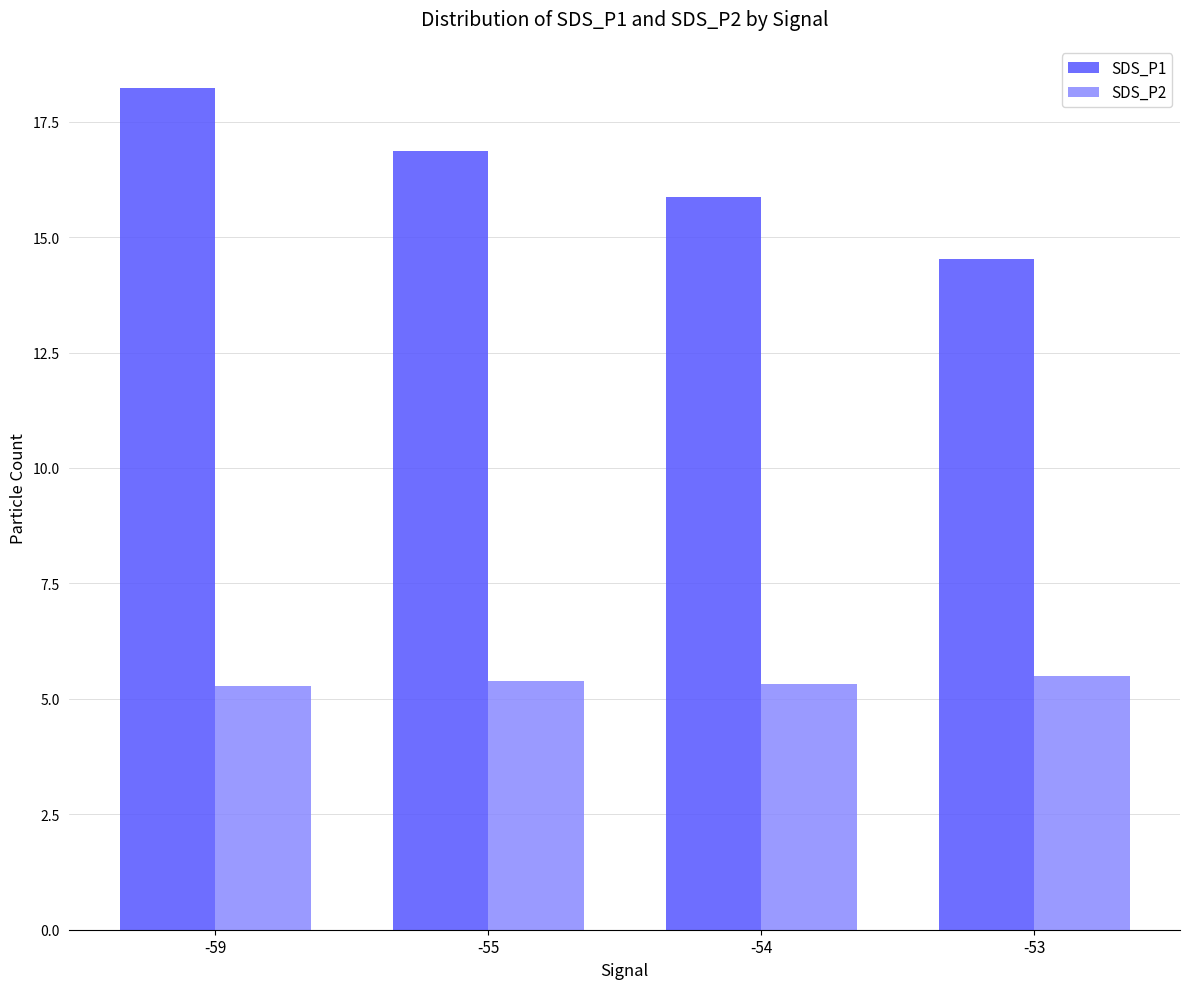

Which series has the widest spread of values?

SDS_P1